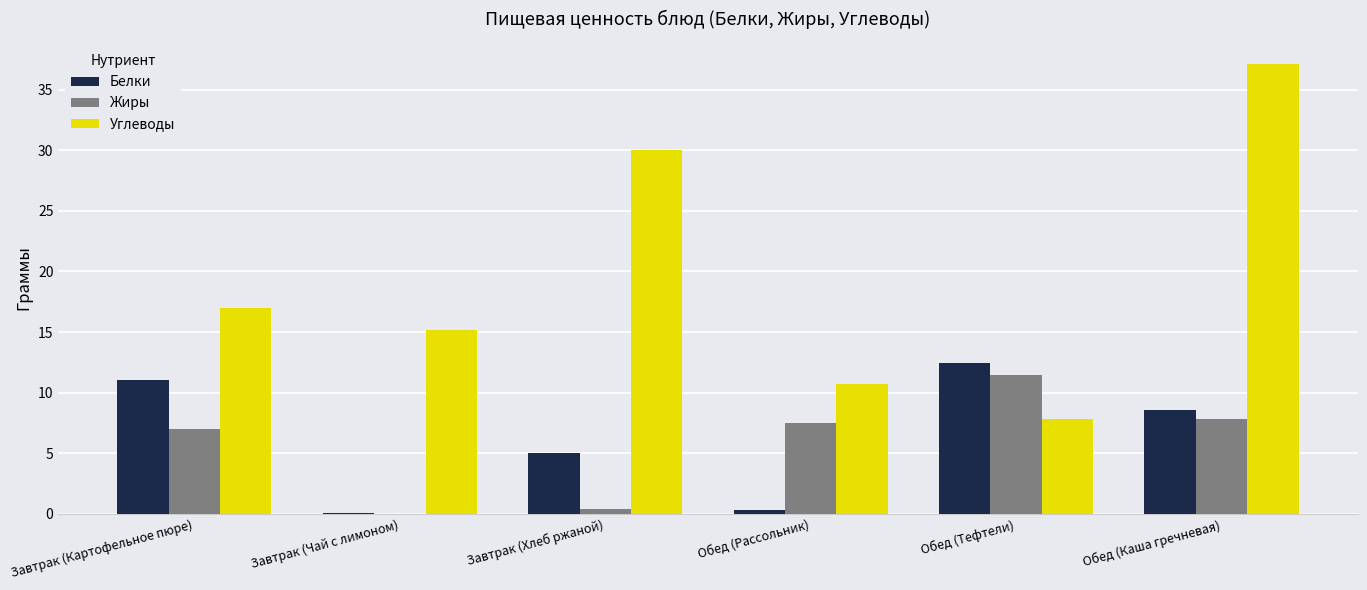

What is the total value across all series at Обед (Каша гречневая)?

53.5